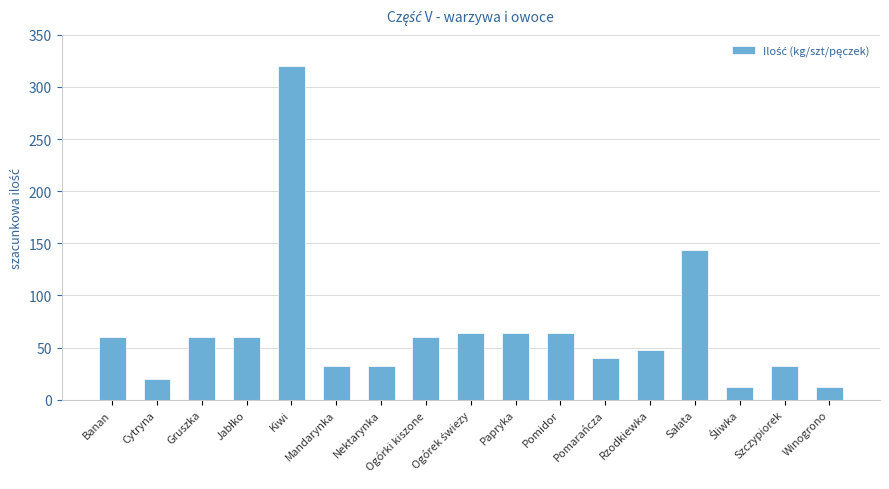

What is the sum of the values at Pomarańcza and Cytryna?

60